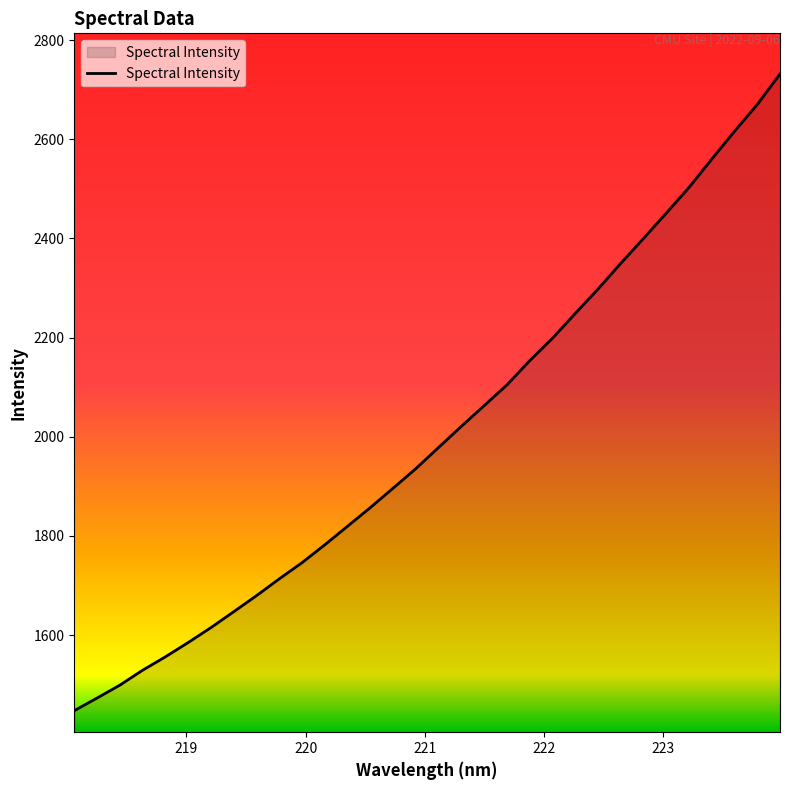

What is the maximum value shown in the chart?

2732.0